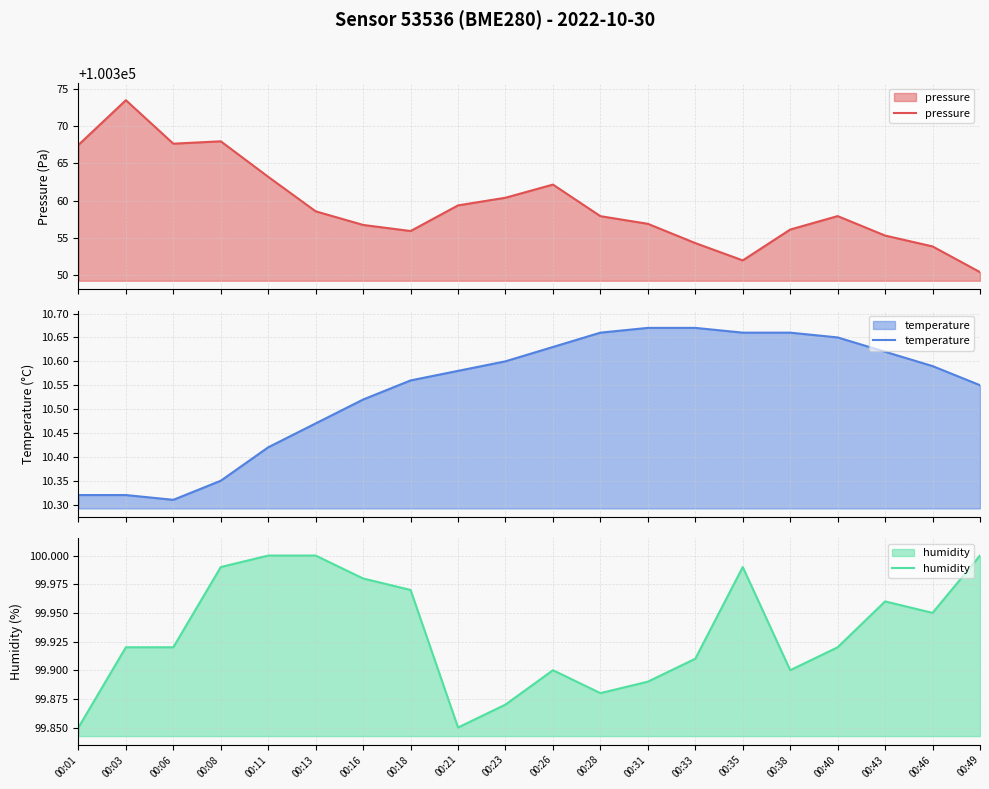

Which series has the largest total across all categories?

pressure